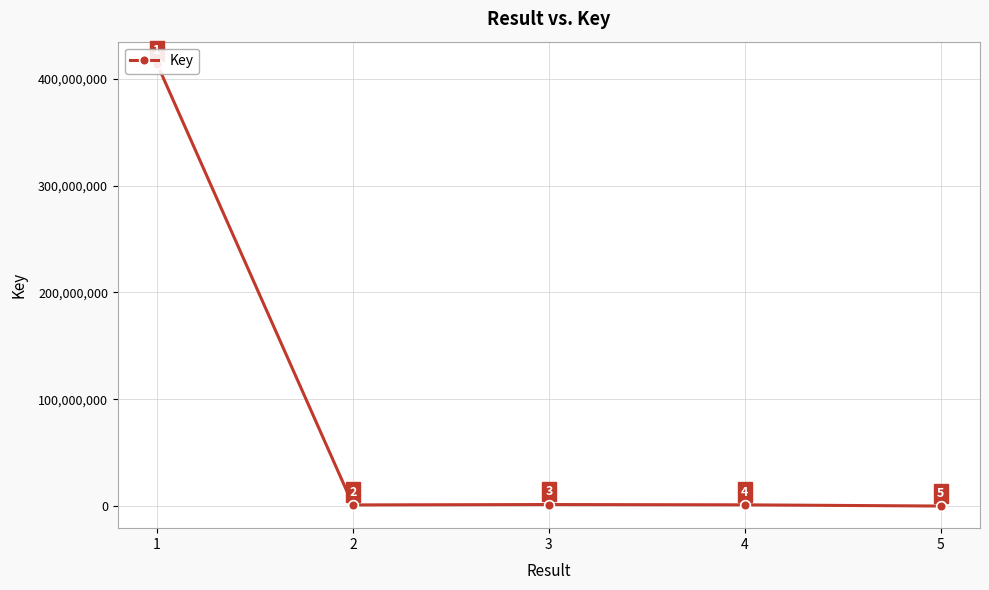

List the labels in order of value, smallest first.

5, 2, 4, 3, 1